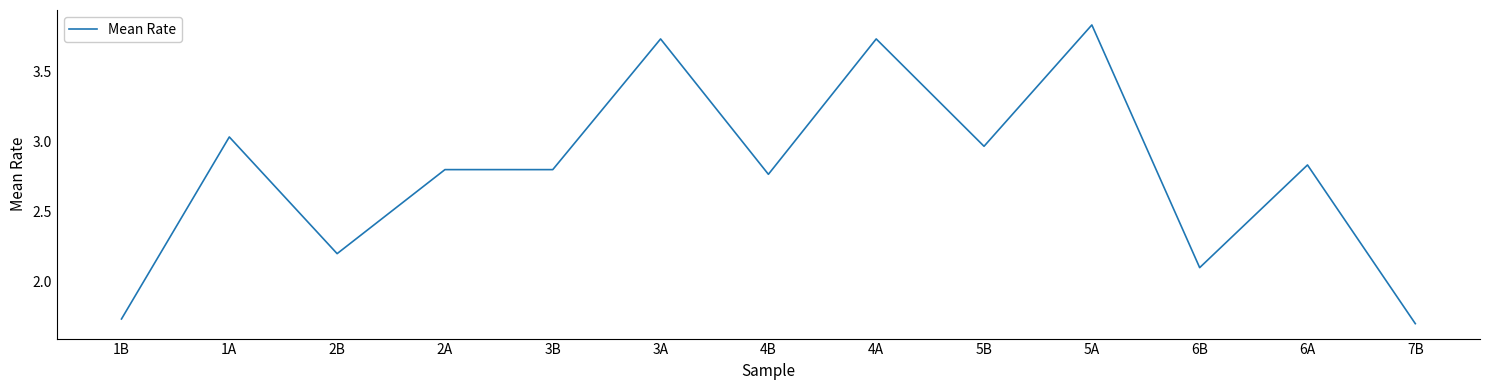

Between 4B and 7B, which is larger?

4B